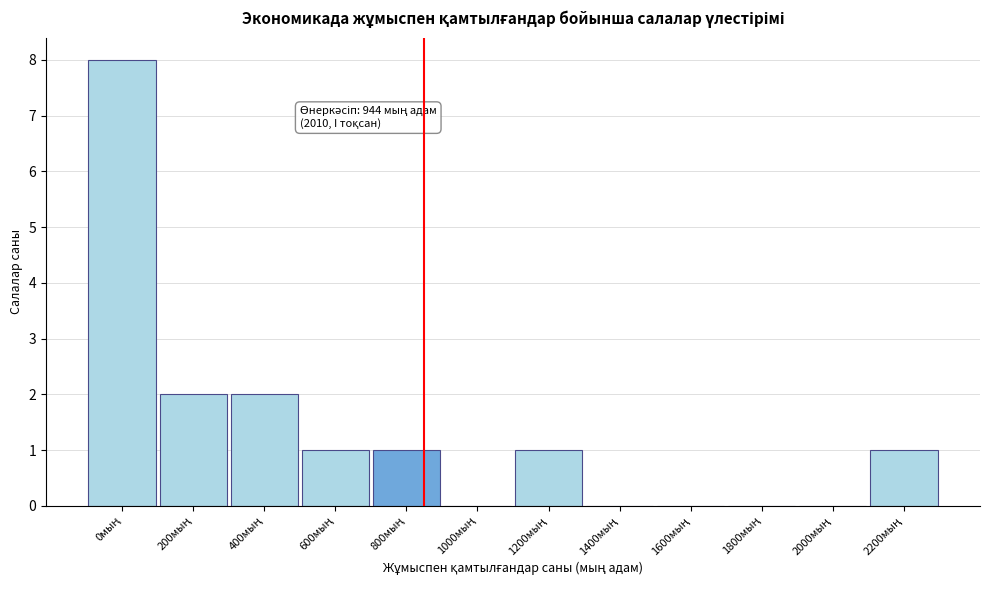

What is the sum of all values?

16